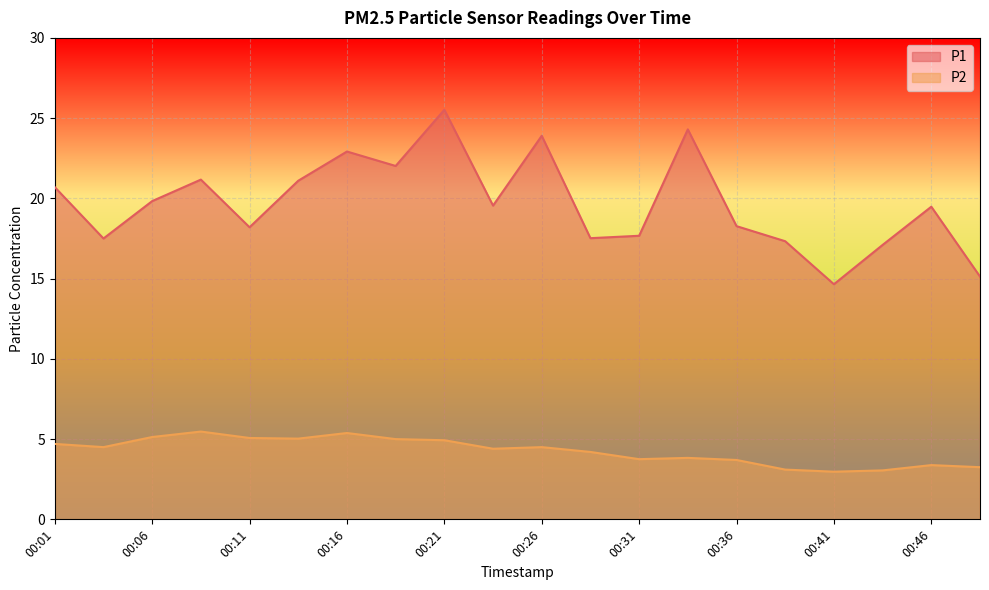

What is the difference between the second highest and second lowest values in the P2 series?

2.3